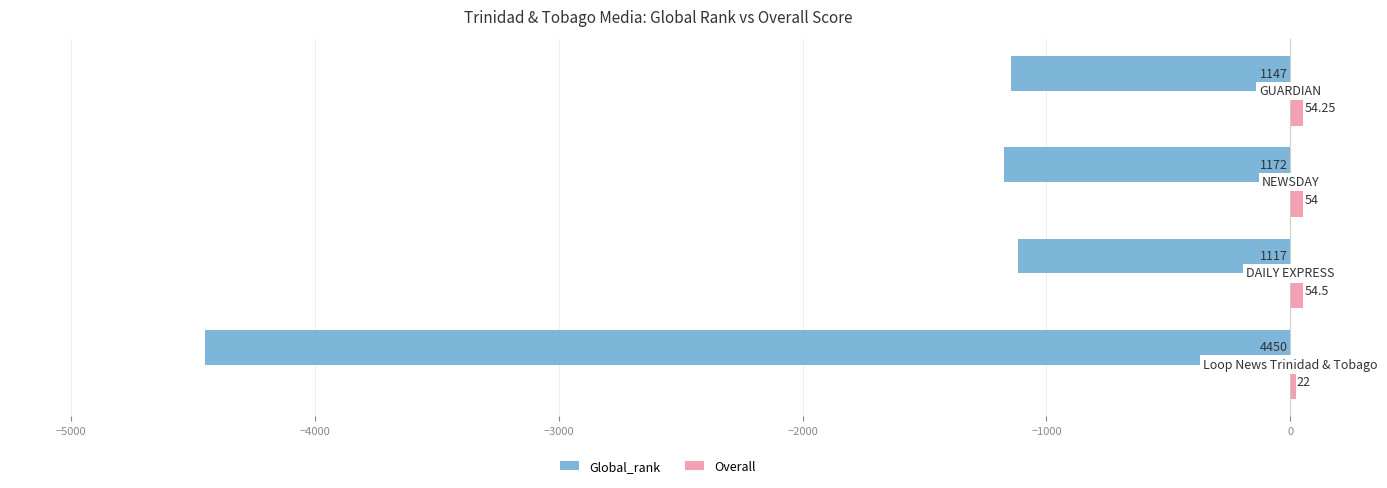

What is the greatest value displayed?

54.5